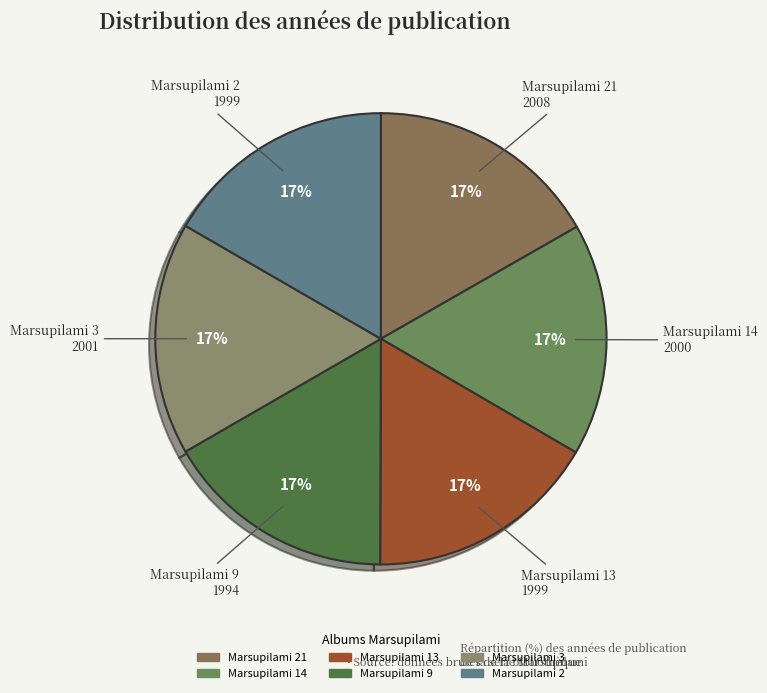

How many segments does this pie chart have?

6